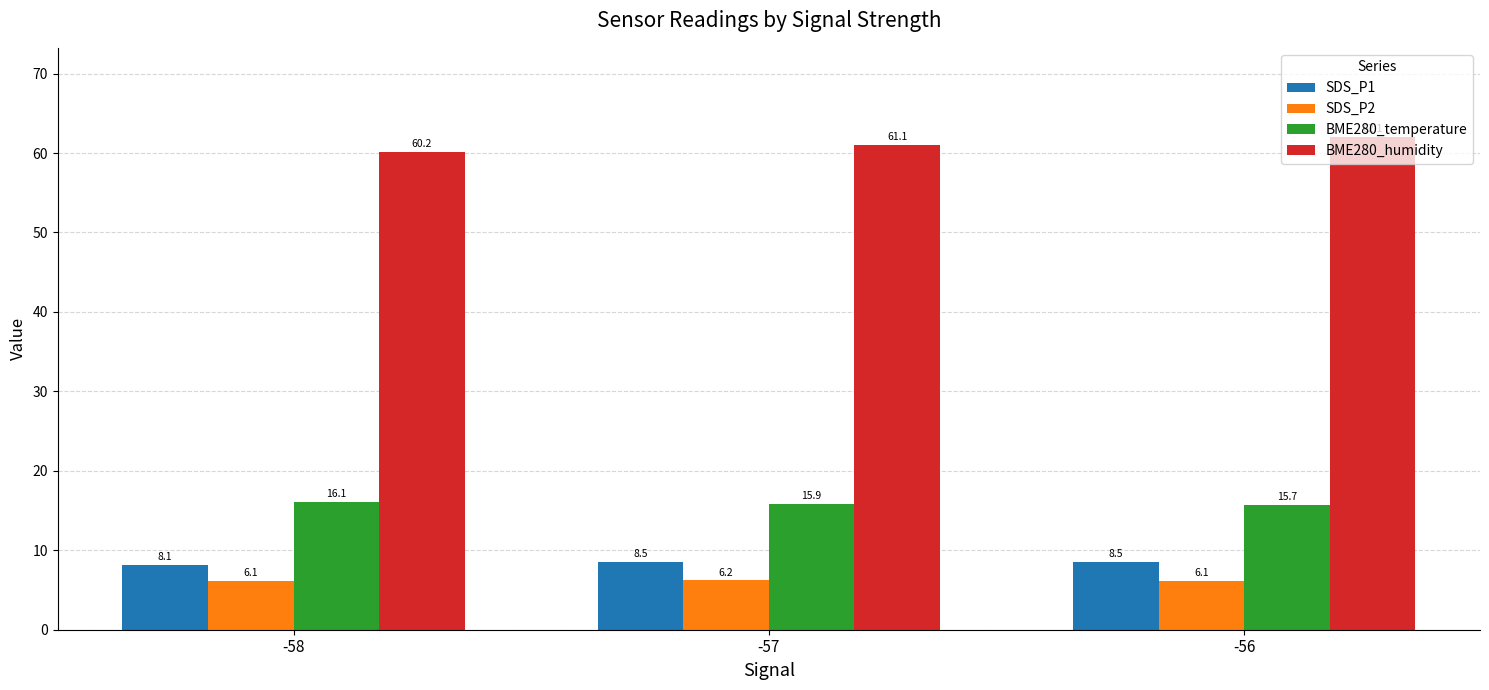

At -56, list the series in order from largest to smallest.

BME280_humidity, BME280_temperature, SDS_P1, SDS_P2